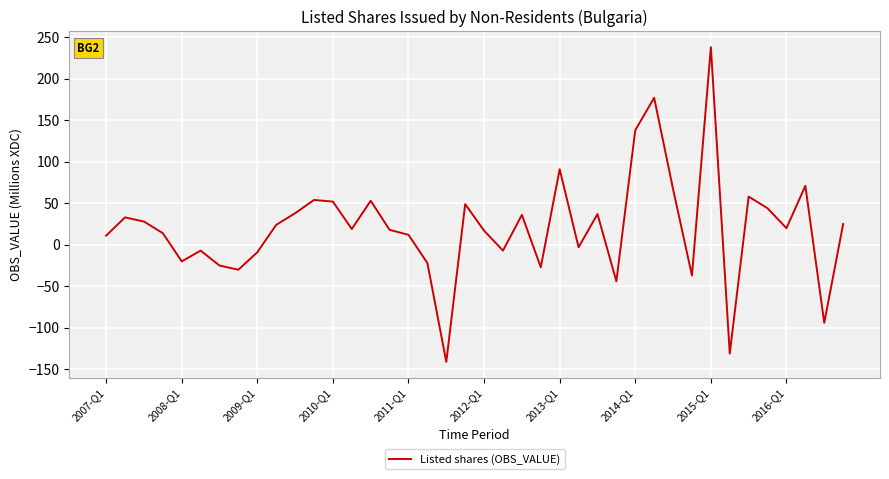

What is the difference between the maximum and minimum values?

379